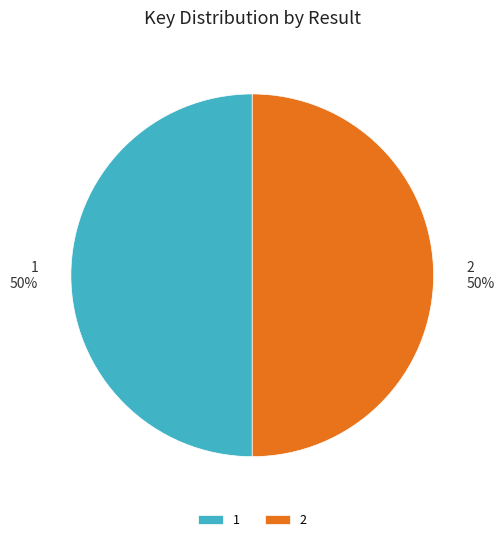

What is the ratio of the value at 2 to the value at 1?

1.0